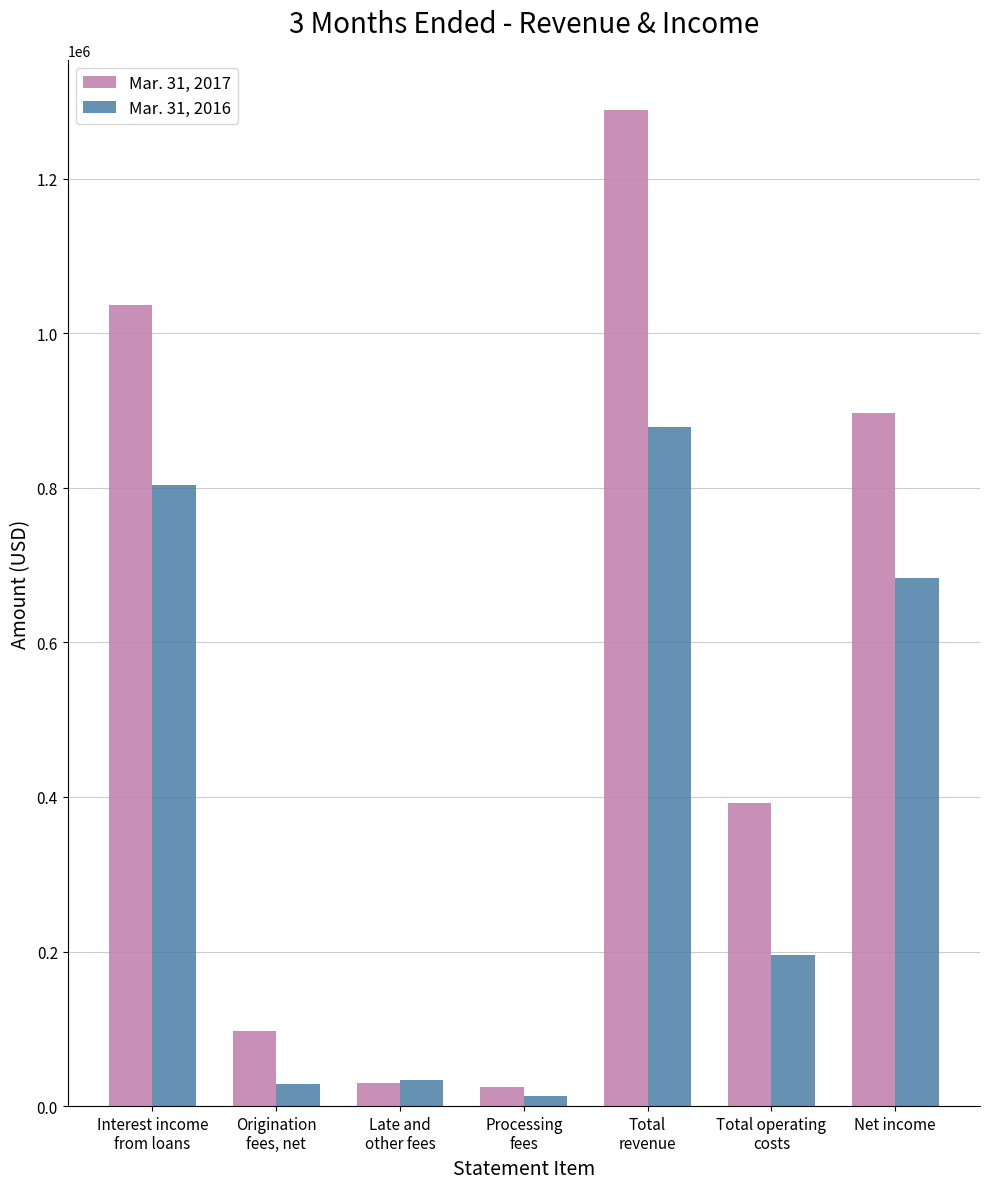

What is the approximate value of Mar. 31, 2016 at Processing
fees, to the nearest 100?

12700